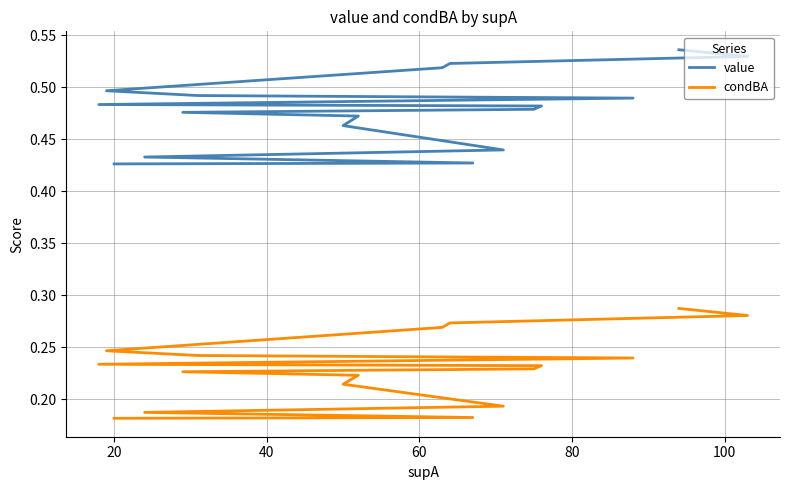

What is the minimum value shown in the chart?

0.2